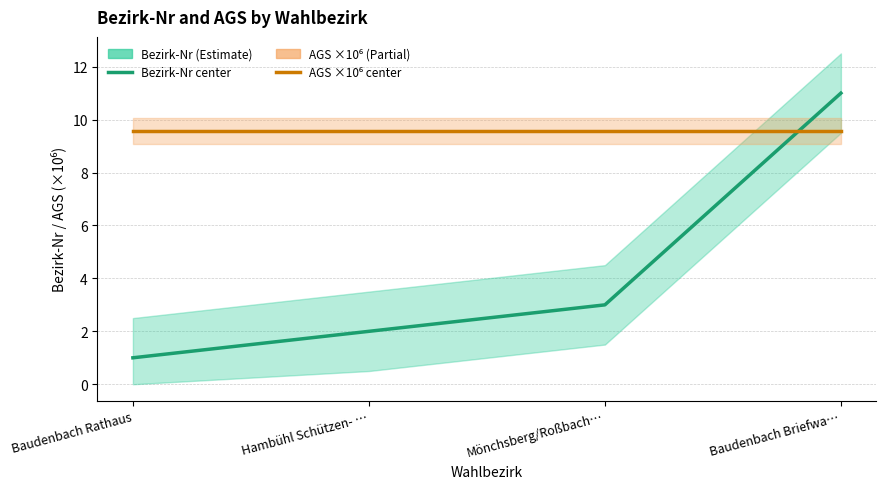

Rank the series by their average value, from highest to lowest.

AGS (×10⁶), Bezirk-Nr